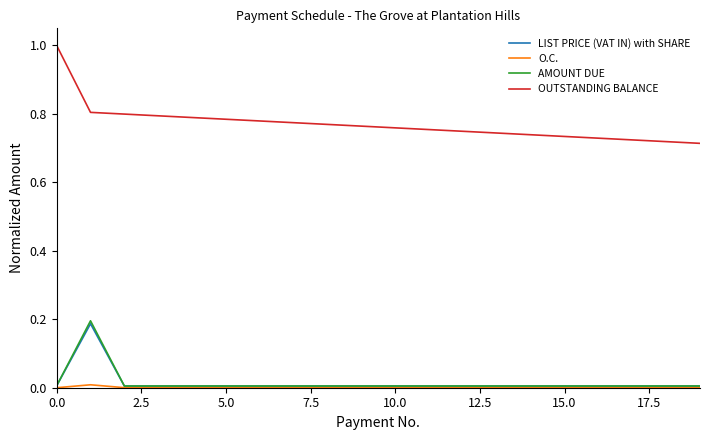

Which series has the largest range (max minus min)?

OUTSTANDING BALANCE